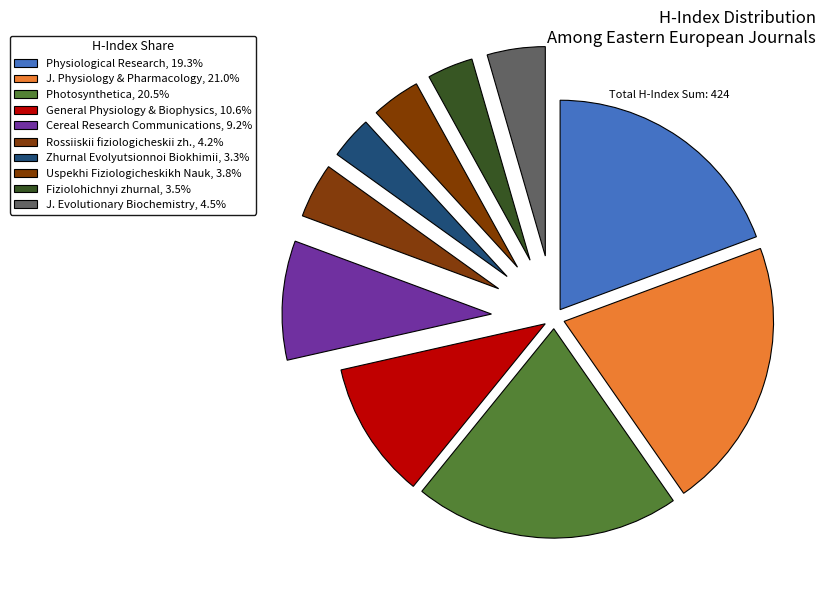

How many segments does this pie chart have?

10